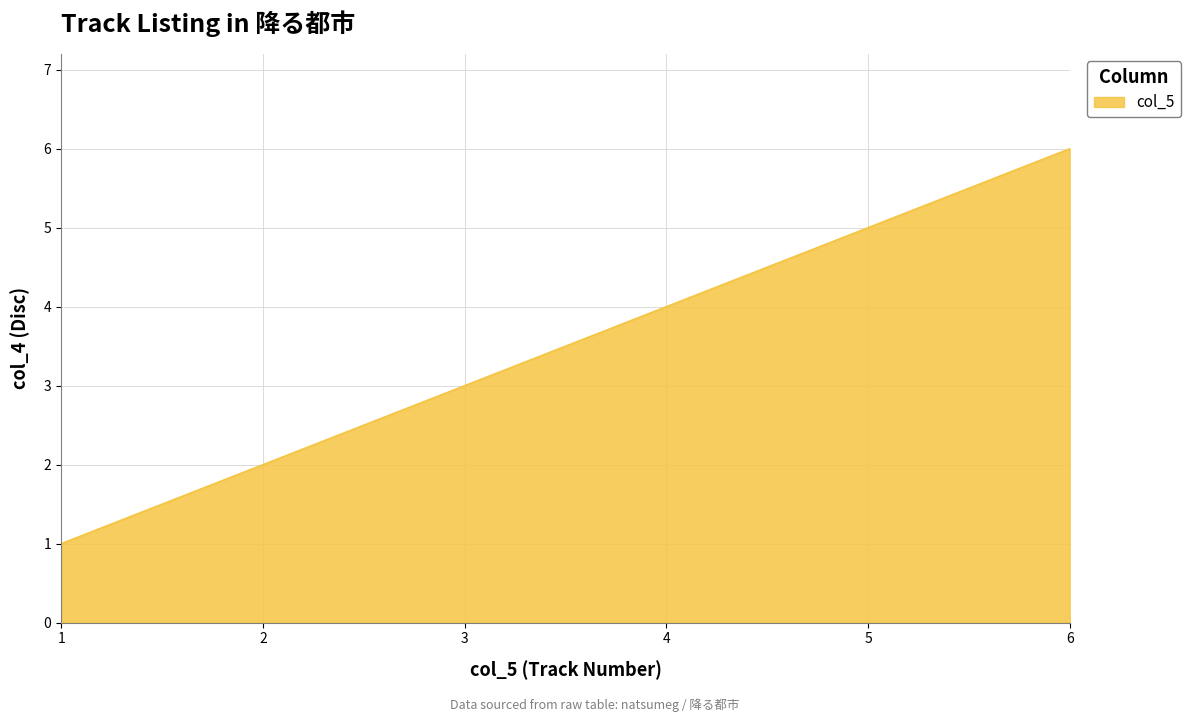

Is it true that the value at 1 is 3?

False